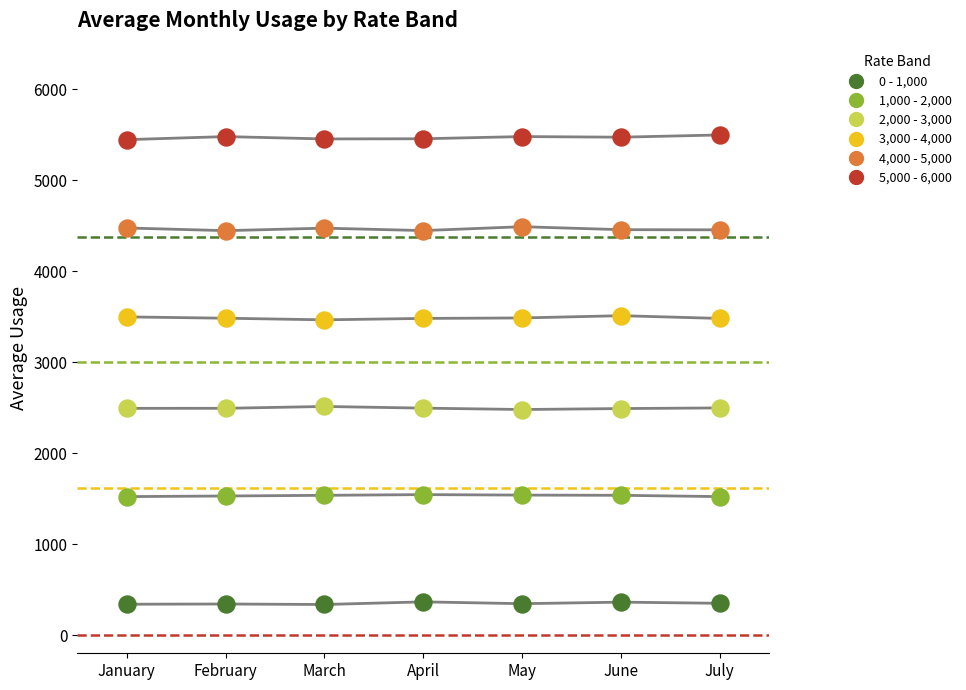

Which series contains the highest Y value?

5,000 - 6,000